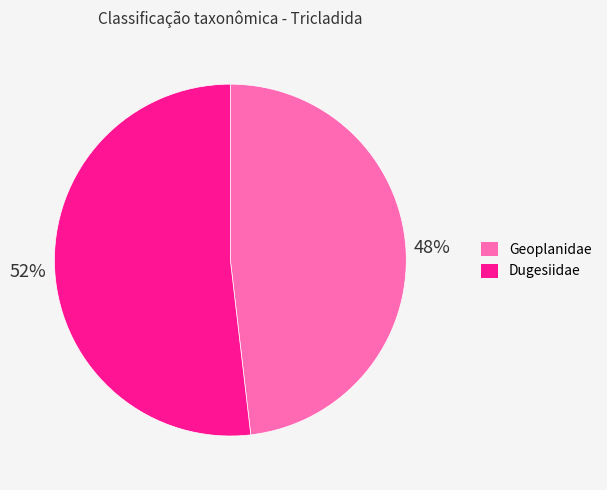

True or false: Geoplanidae accounts for 48% of the total.

True